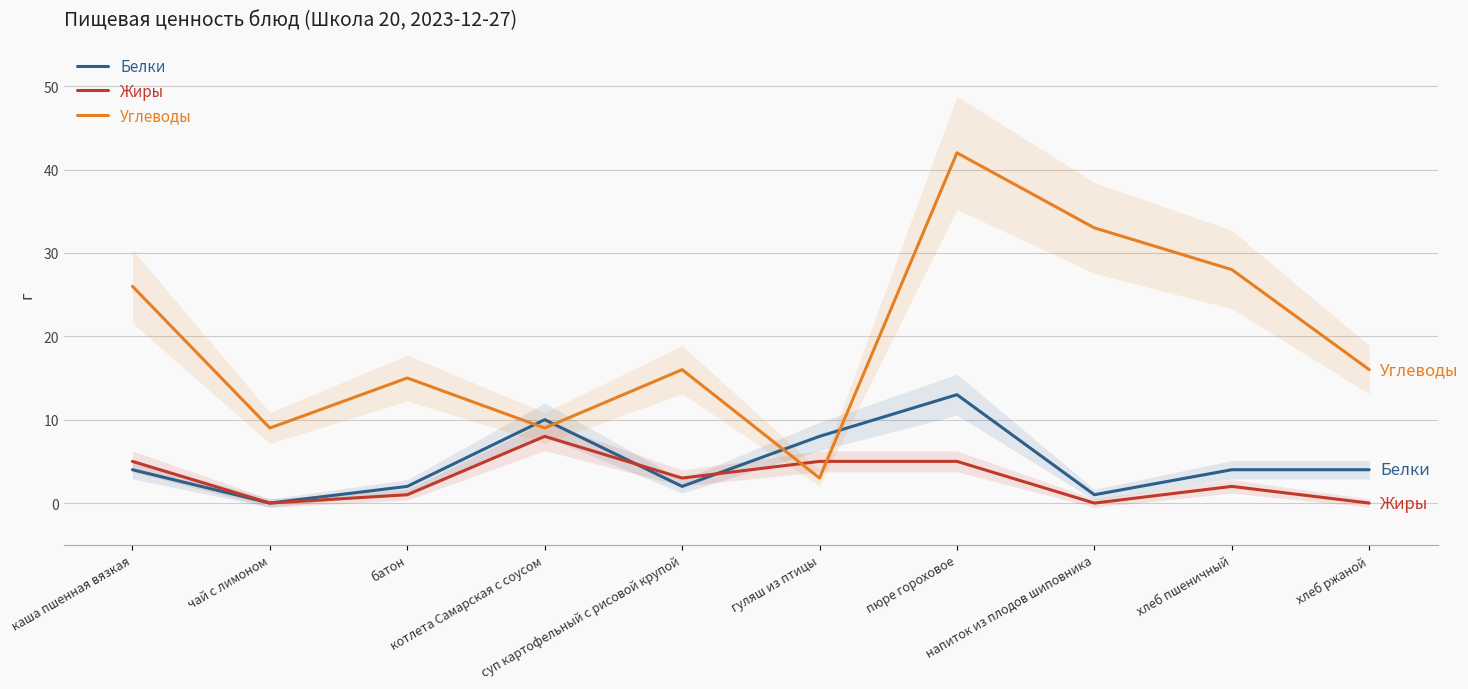

Which series has the largest total across all categories?

Углеводы